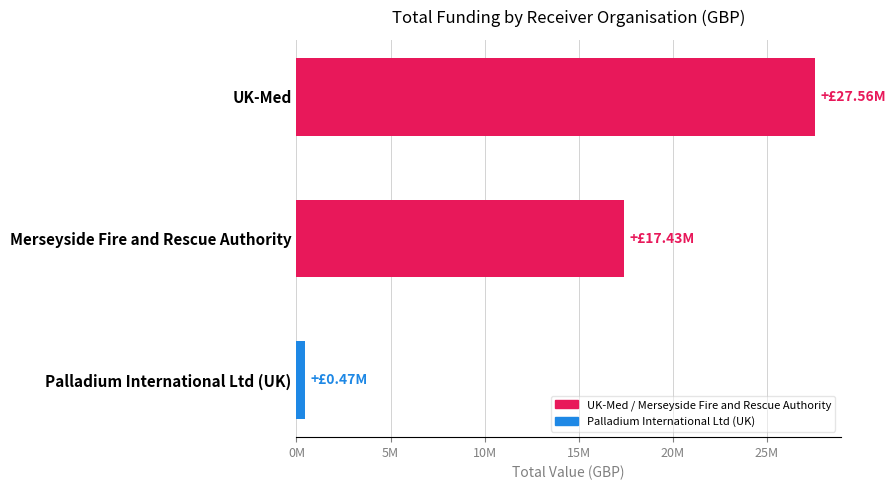

What is the difference between the maximum and second lowest values?

10125075.8